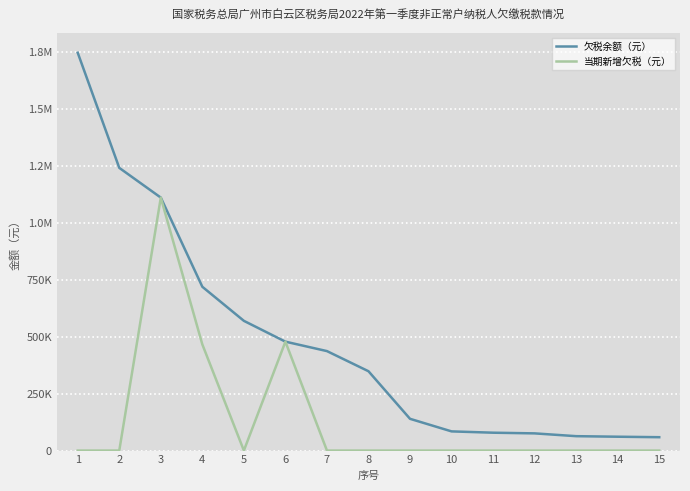

Reading right to left, extract all data points from this chart.

欠税余额（元）: 15=58722.5	14=60851.8	13=63261.1	12=75536.8	11=78498.5	10=84272.6	9=139532.3	8=348536.3	7=437055.6	6=478539.9	5=570000.0	4=719688.3	3=1111482.0	2=1242202.9	1=1747836.6
当期新增欠税（元）: 15=0.0	14=0.0	13=0.0	12=0.0	11=0.0	10=0.0	9=0.0	8=0.0	7=0.0	6=478539.9	5=0.0	4=466334.2	3=1111482.0	2=0.0	1=0.0